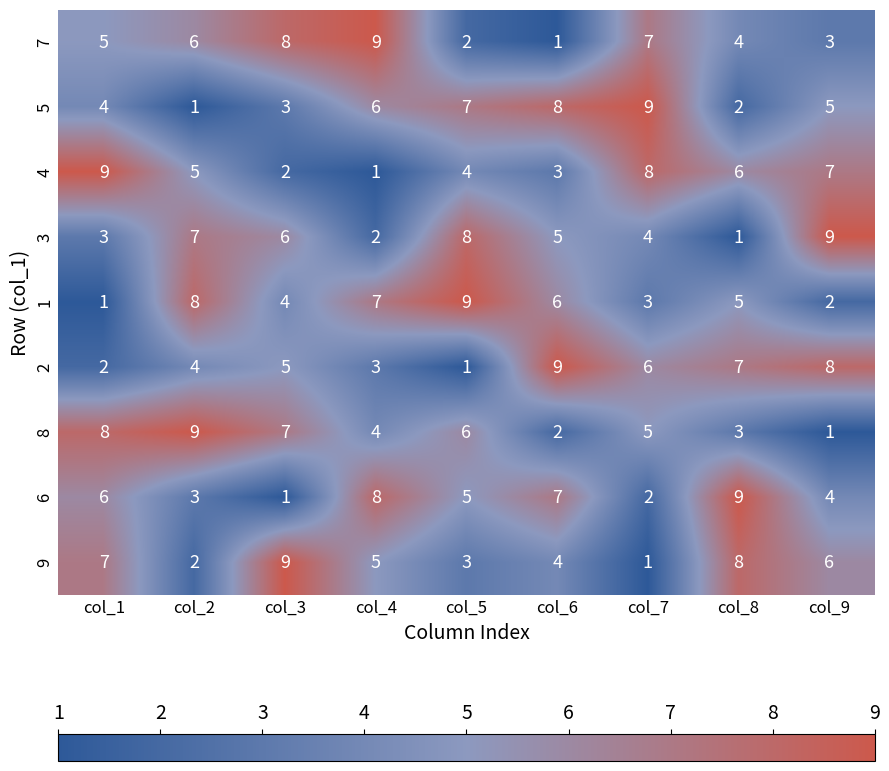

What is the sum of the 7 values at col_8 and col_2?

10